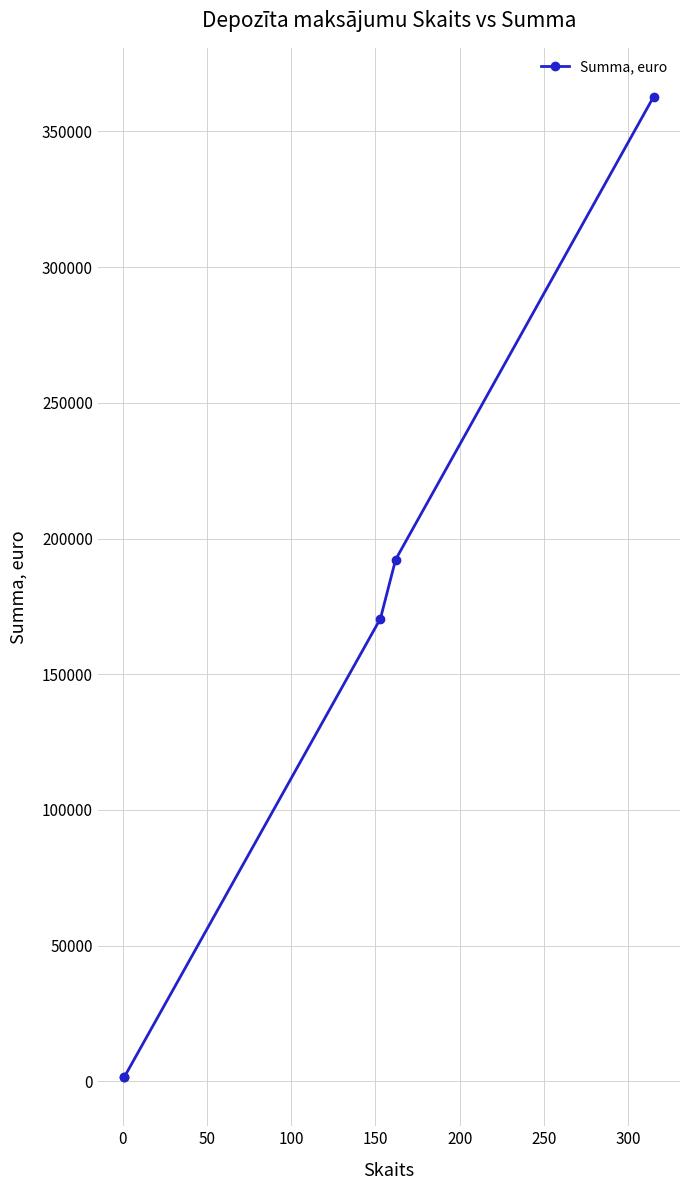

What is the average value?

145691.8